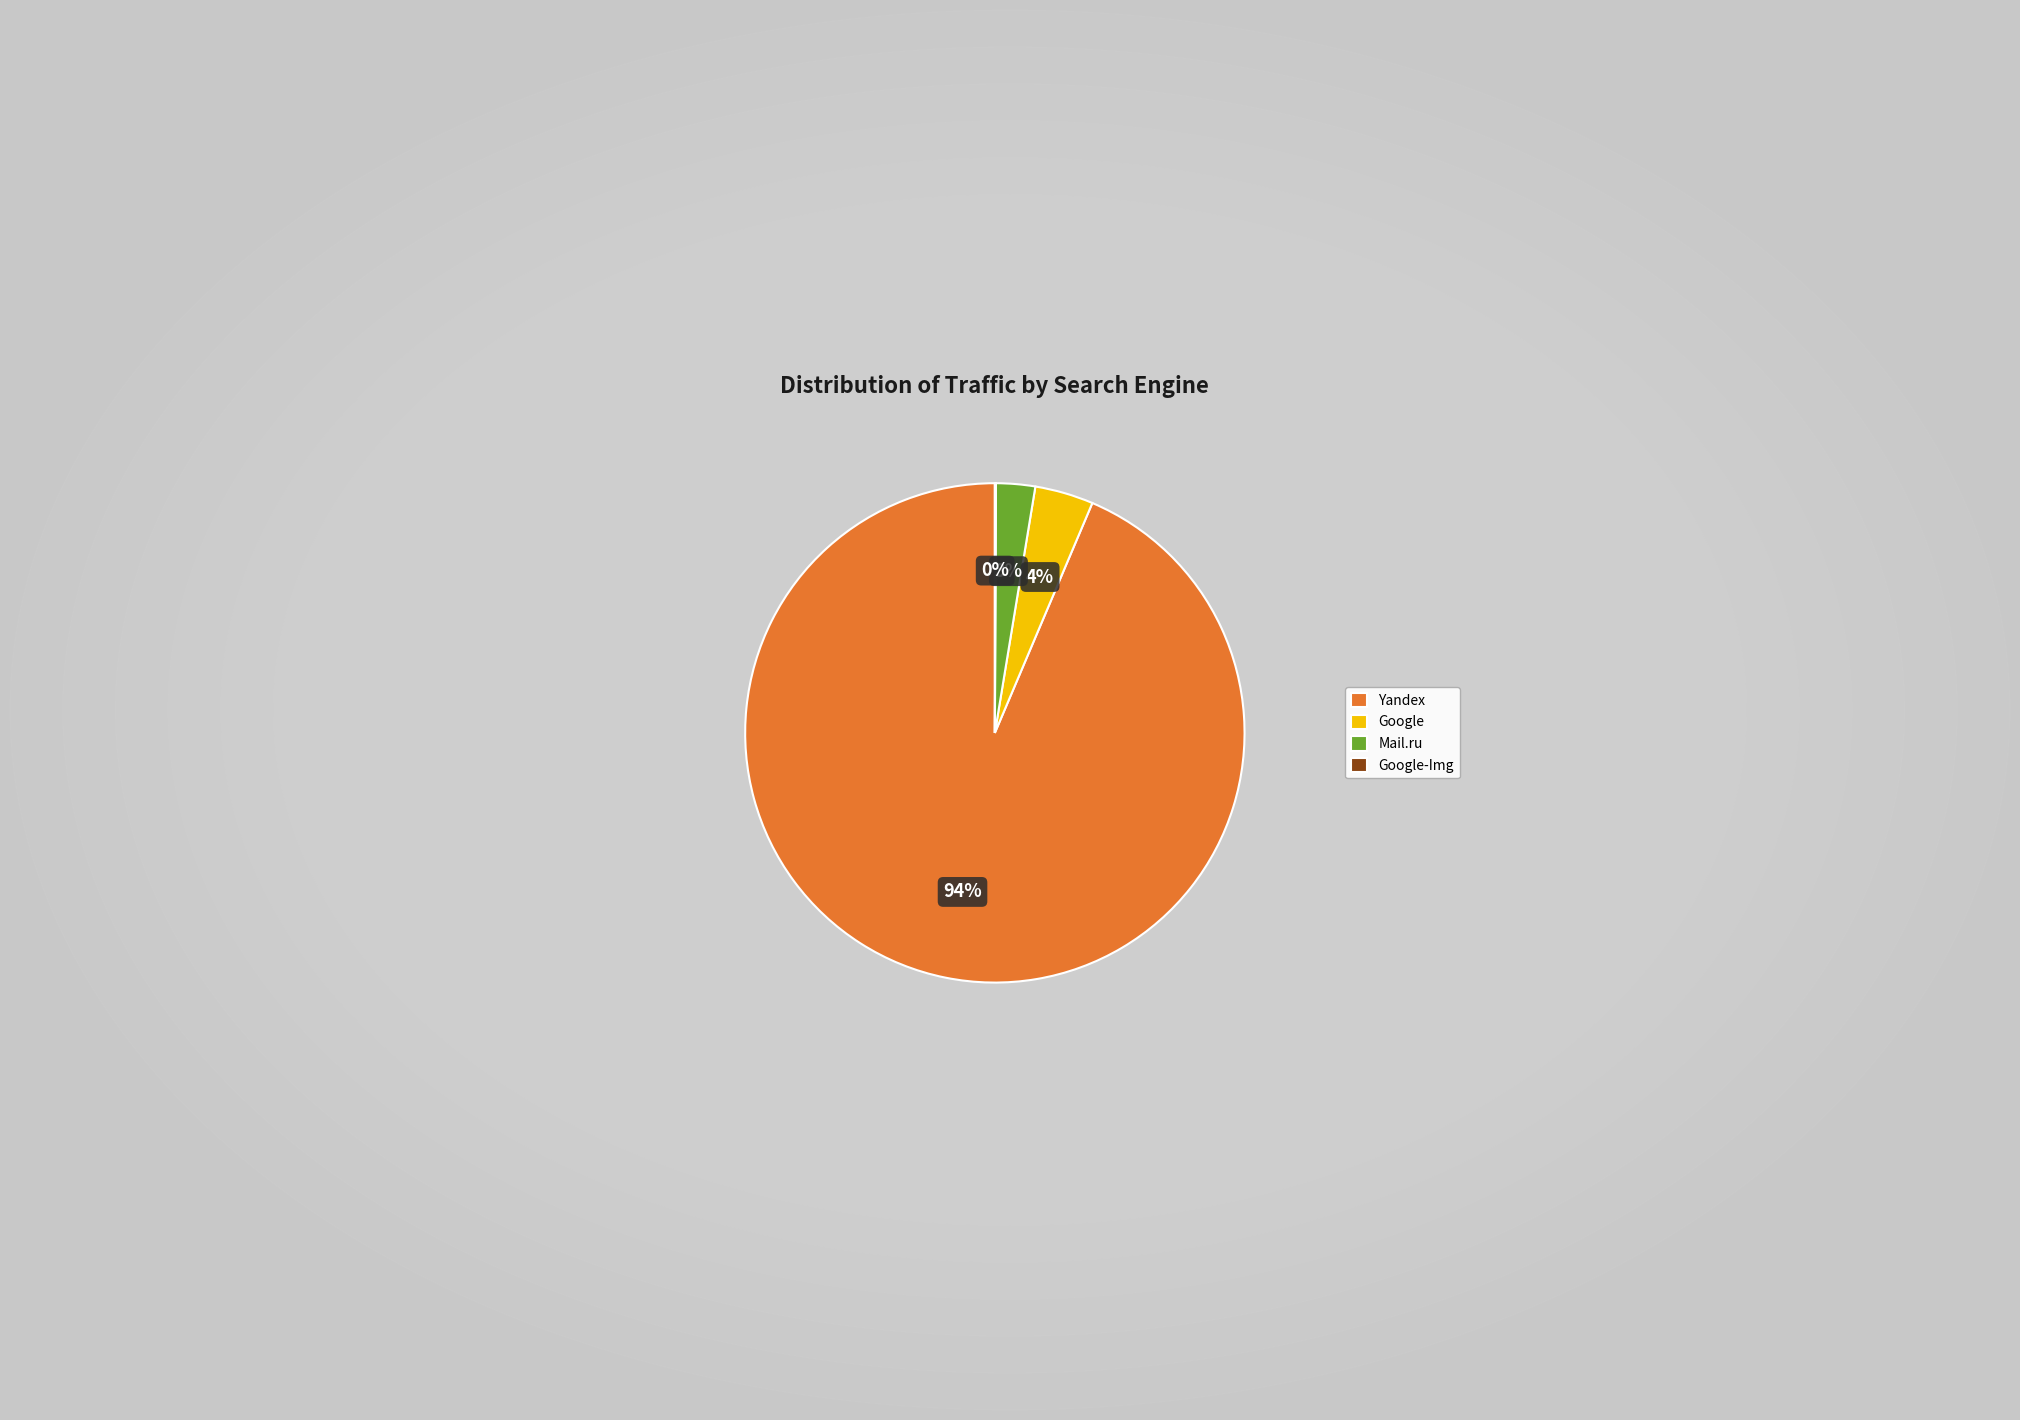

Which category accounts for the majority?

Yandex